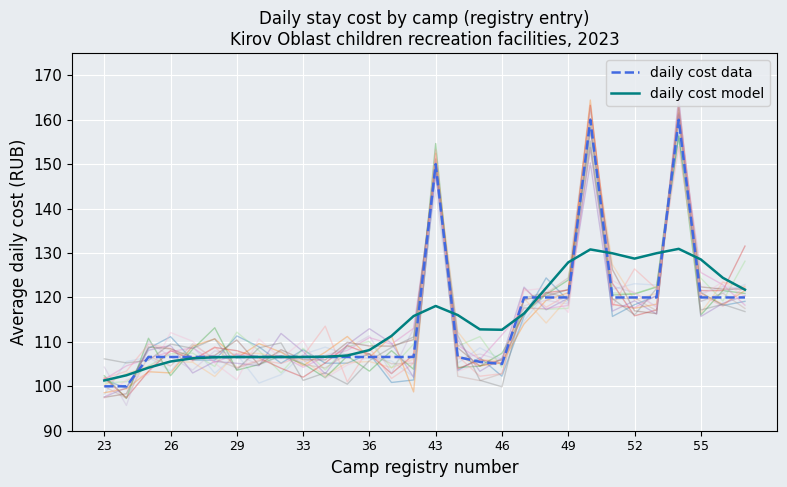

Which series has the widest spread of values?

daily cost data